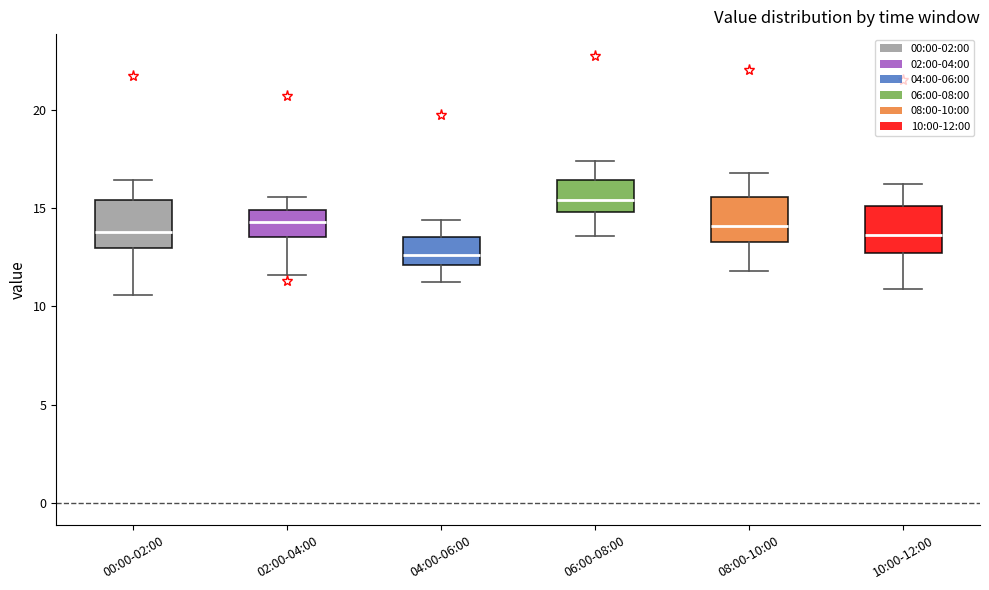

Reading left to right, transcribe this box plot: for each box, give where its median line is, the range the box spans, and where its two whiskers end, as read against the y-axis. The values are not printed on the chart, so give them approximately, as read against the axis.

00:00-02:00: median 14.0, box 13.0 to 15.5, whiskers 10.5 to 16.5
02:00-04:00: median 14.5, box 13.5 to 15.0, whiskers 11.5 to 15.5
04:00-06:00: median 12.5, box 12.0 to 13.5, whiskers 11.5 to 14.5
06:00-08:00: median 15.5, box 15.0 to 16.5, whiskers 13.5 to 17.5
08:00-10:00: median 14.0, box 13.5 to 15.5, whiskers 12.0 to 17.0
10:00-12:00: median 13.5, box 12.5 to 15.0, whiskers 11.0 to 16.0